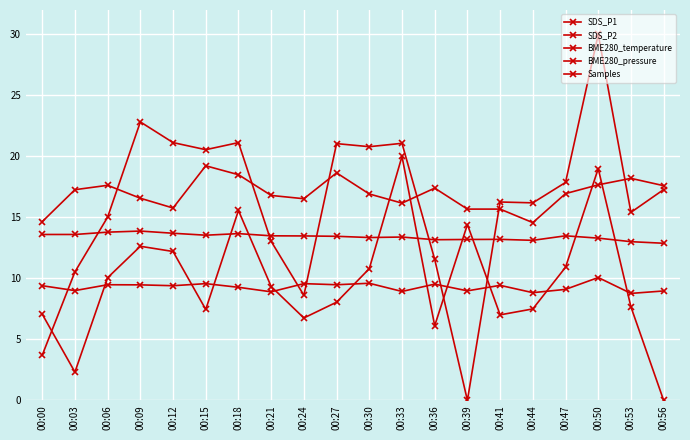

Where is BME280_pressure nearest to the value 10?

00:06